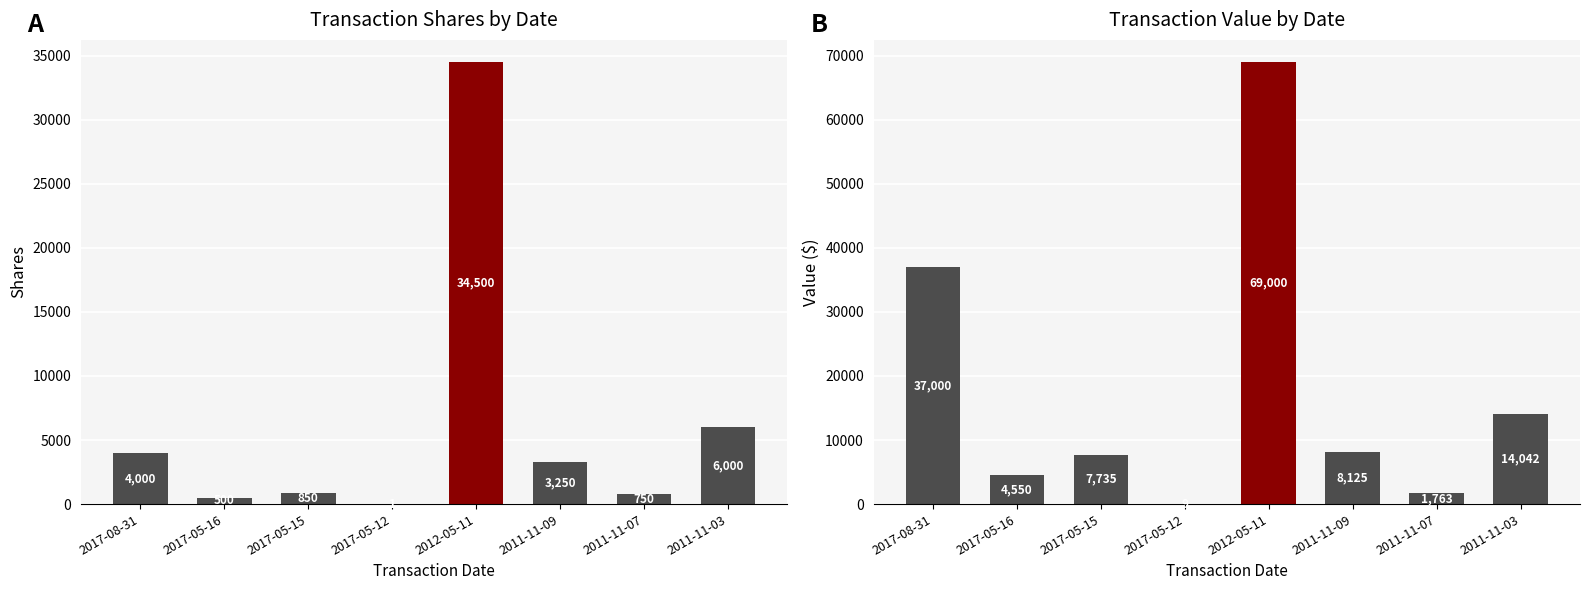

Reading left to right, extract all data points from this chart.

transactionShares: 2017-08-31=4000	2017-05-16=500	2017-05-15=850	2017-05-12=1	2012-05-11=34500	2011-11-09=3250	2011-11-07=750	2011-11-03=6000
transactionValue: 2017-08-31=37000	2017-05-16=4550	2017-05-15=7735	2017-05-12=9	2012-05-11=69000	2011-11-09=8125	2011-11-07=1763	2011-11-03=14042